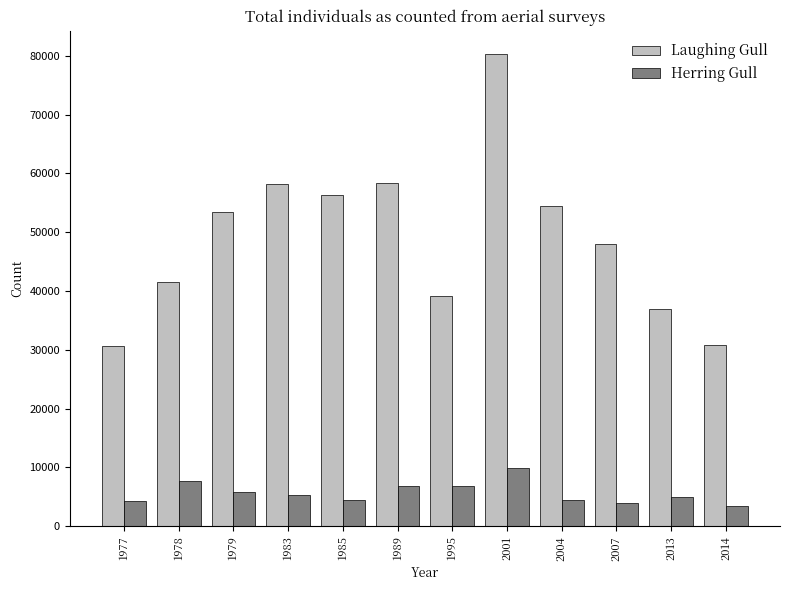

What is the value of the Herring Gull bar at the 6th from the left?

6904